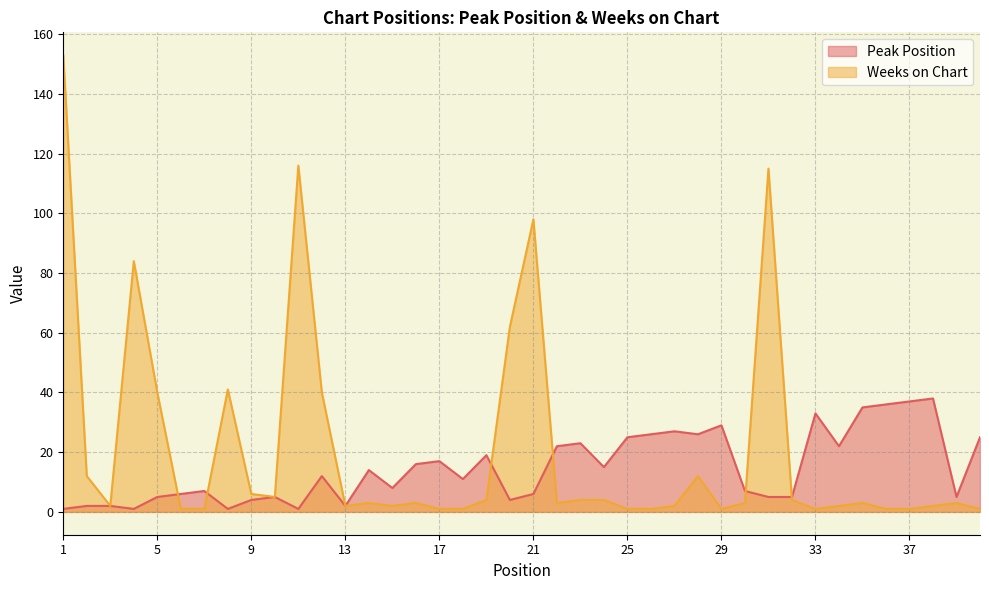

What is the value of the Weeks on Chart point at the 19th from the left?

4